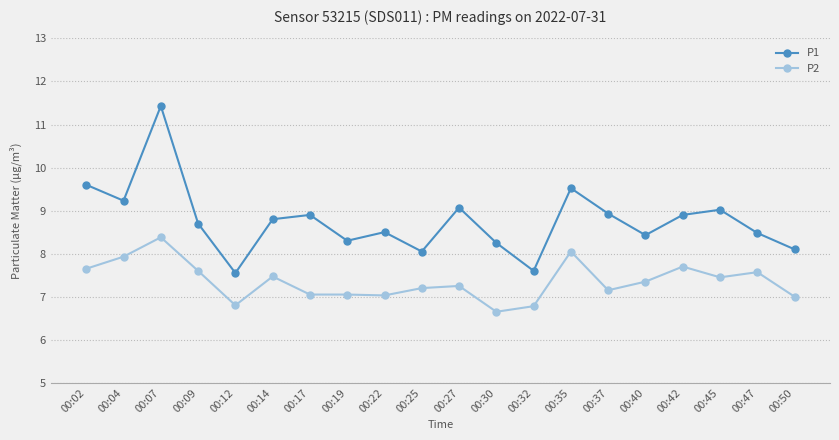

What is the maximum value for P1?

11.4